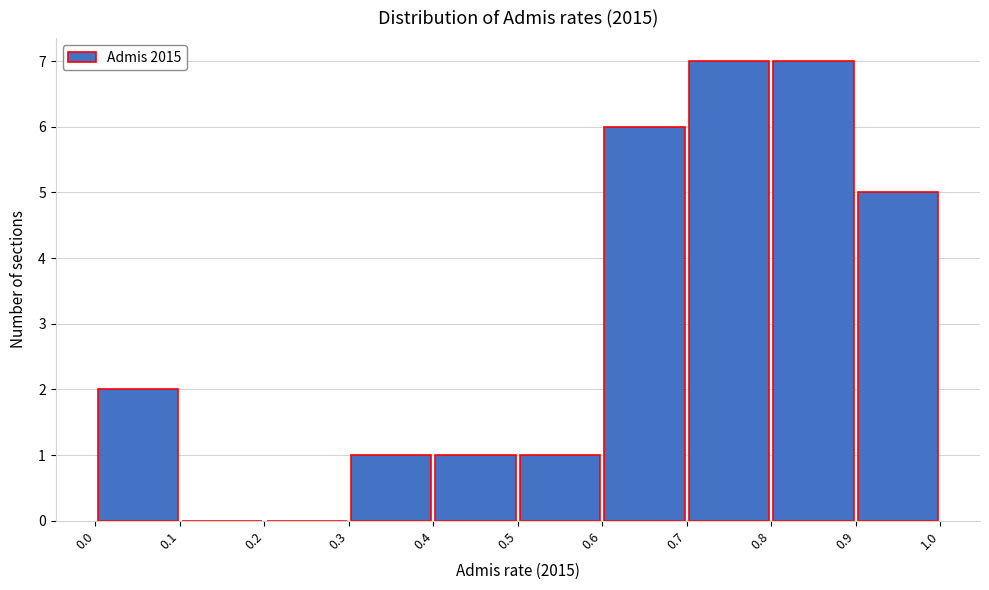

Reading left to right, transcribe this chart: for each bar, give the range it covers on the x-axis and its height. The values are not printed on the chart, so give them approximately, as read against the axis.

0.0 to 0.1: 2
0.1 to 0.2: 0
0.2 to 0.3: 0
0.3 to 0.4: 1
0.4 to 0.5: 1
0.5 to 0.6: 1
0.6 to 0.7: 6
0.7 to 0.8: 7
0.8 to 0.9: 7
0.9 to 1.0: 5